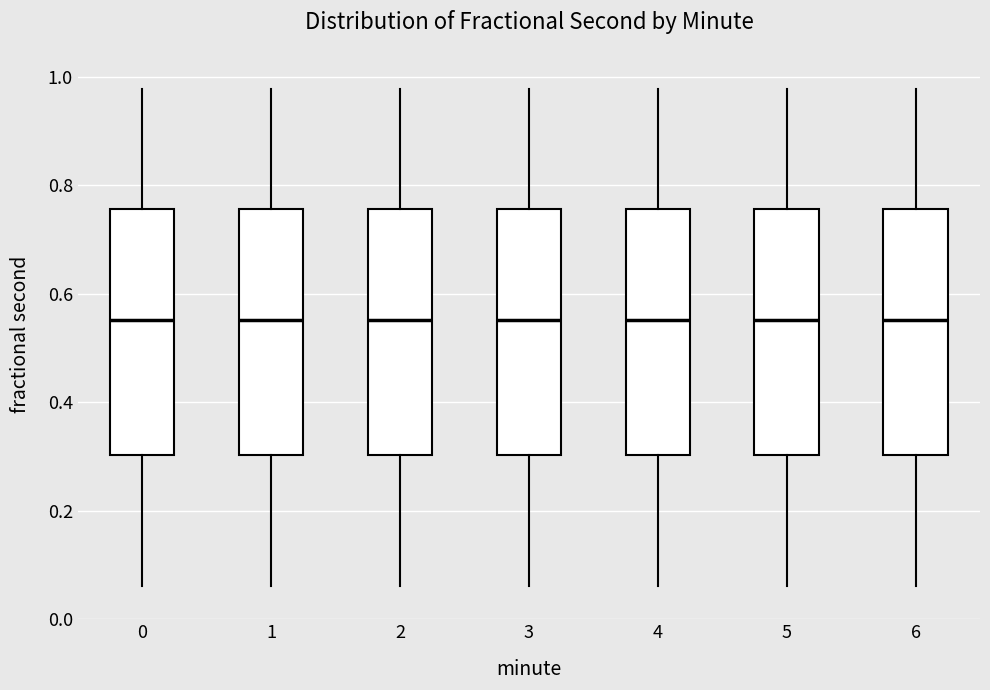

Reading left to right, read every box against the y-axis: the position of its median line, the range the box covers, and the ends of its whiskers. The values are not printed on the chart, so give them approximately, as read against the axis.

0: median 0.56, box 0.30 to 0.76, whiskers 0.06 to 0.98
1: median 0.56, box 0.30 to 0.76, whiskers 0.06 to 0.98
2: median 0.56, box 0.30 to 0.76, whiskers 0.06 to 0.98
3: median 0.56, box 0.30 to 0.76, whiskers 0.06 to 0.98
4: median 0.56, box 0.30 to 0.76, whiskers 0.06 to 0.98
5: median 0.56, box 0.30 to 0.76, whiskers 0.06 to 0.98
6: median 0.56, box 0.30 to 0.76, whiskers 0.06 to 0.98